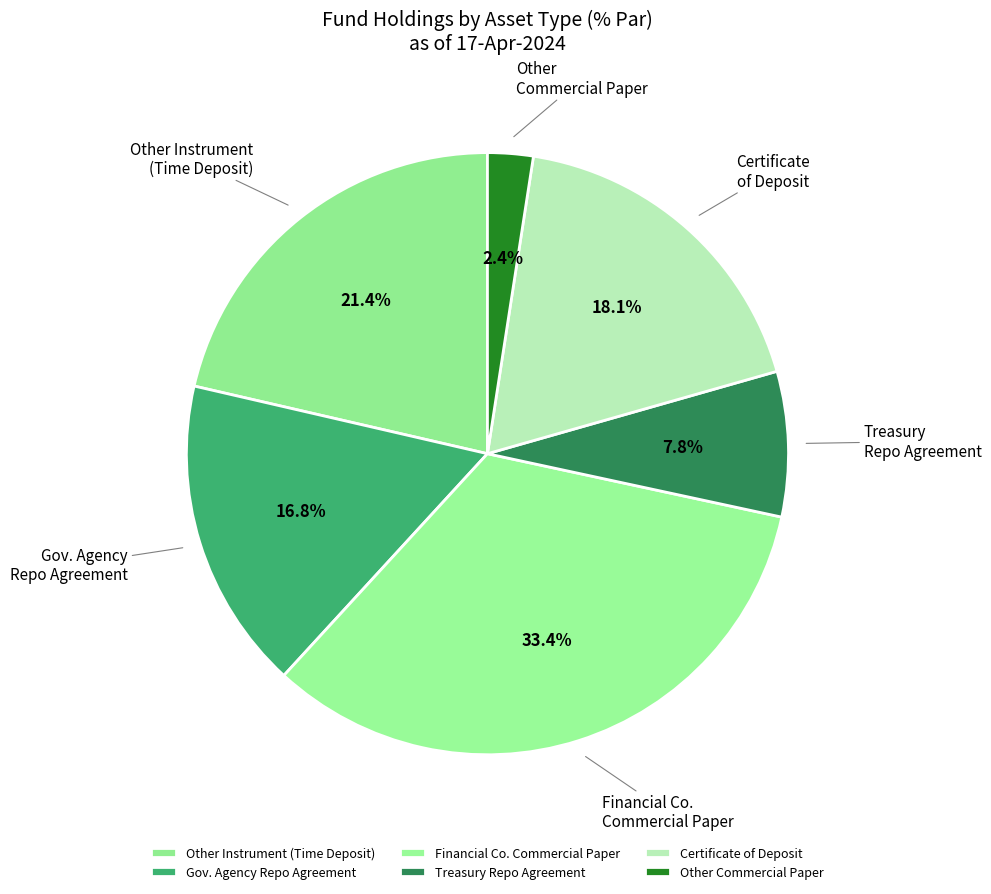

Count the number of slices in the pie.

6